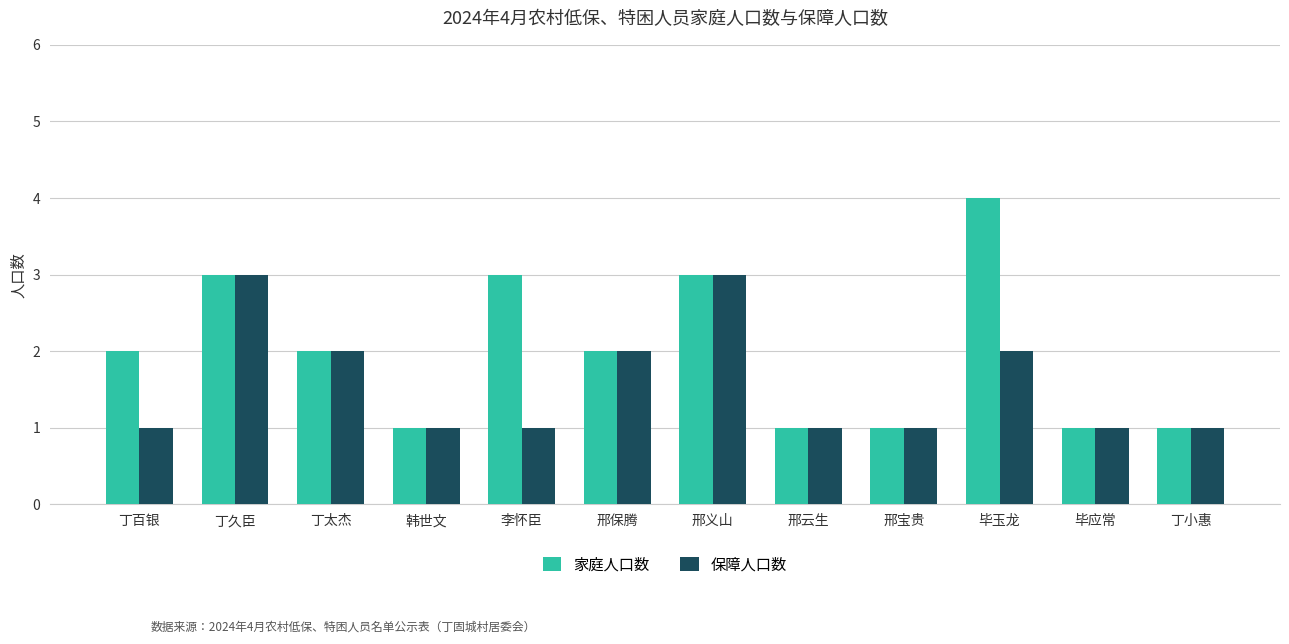

What is the label of the 10th bar from the right?

丁太杰